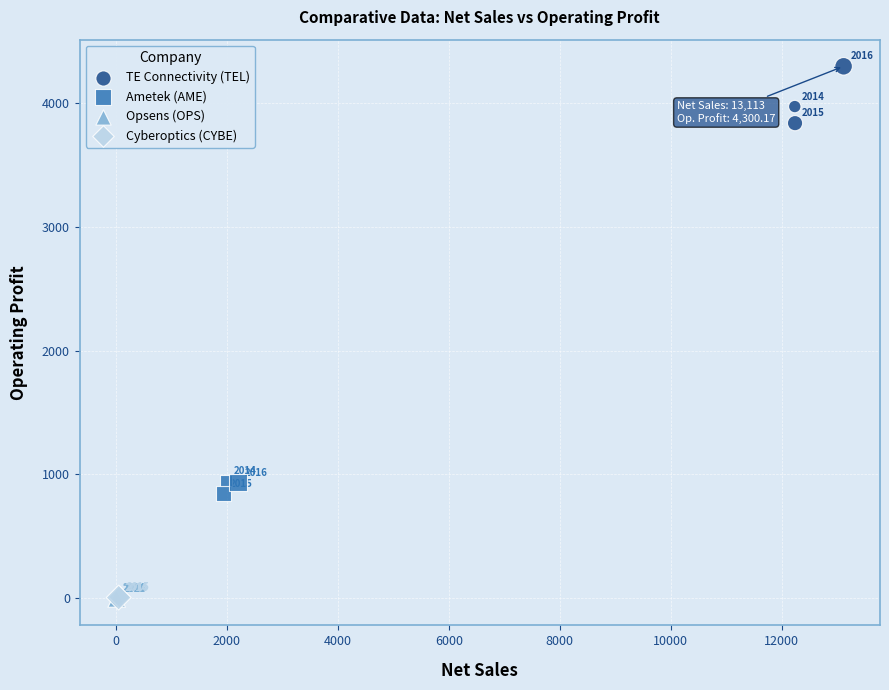

Which series reaches the minimum Y coordinate?

Opsens (OPS)